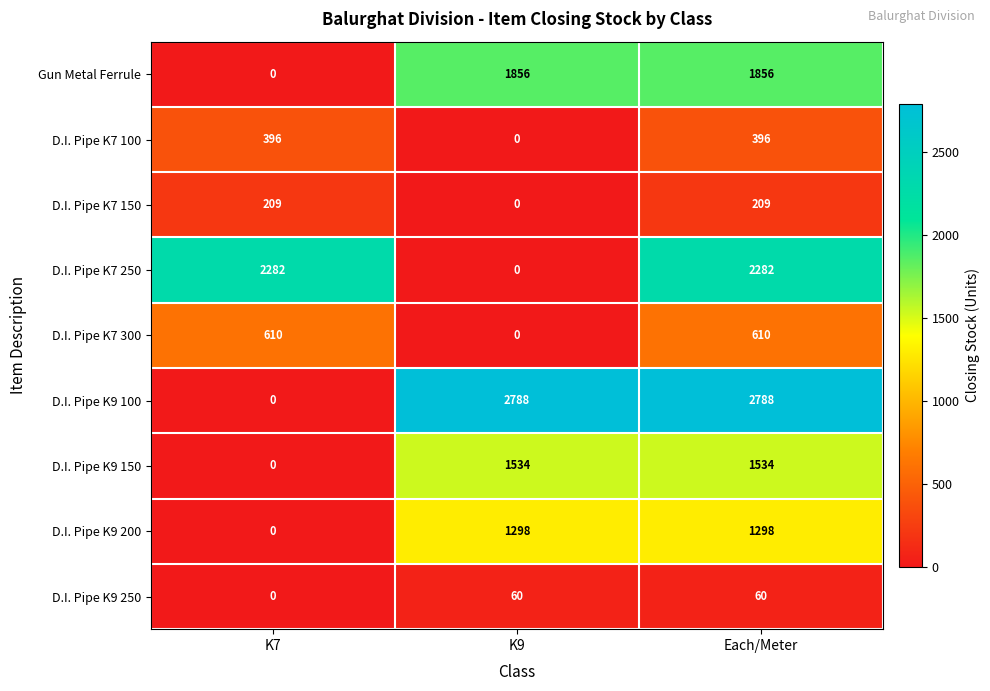

Reading right to left, extract all data points from this chart.

Gun Metal Ferrule: Each/Meter=1856	K9=1856	K7=0
D.I. Pipe K7 100: Each/Meter=396	K9=0	K7=396
D.I. Pipe K7 150: Each/Meter=209	K9=0	K7=209
D.I. Pipe K7 250: Each/Meter=2282	K9=0	K7=2282
D.I. Pipe K7 300: Each/Meter=610	K9=0	K7=610
D.I. Pipe K9 100: Each/Meter=2788	K9=2788	K7=0
D.I. Pipe K9 150: Each/Meter=1534	K9=1534	K7=0
D.I. Pipe K9 200: Each/Meter=1298	K9=1298	K7=0
D.I. Pipe K9 250: Each/Meter=60	K9=60	K7=0